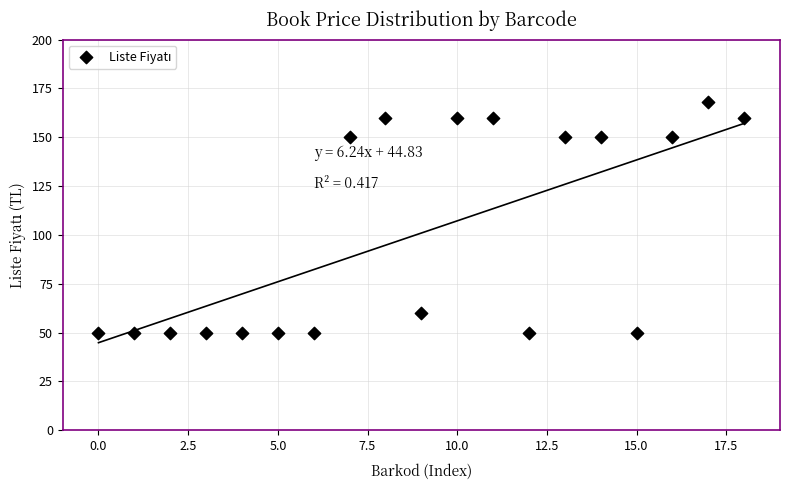

What is the range of Y values (max minus min)?

118